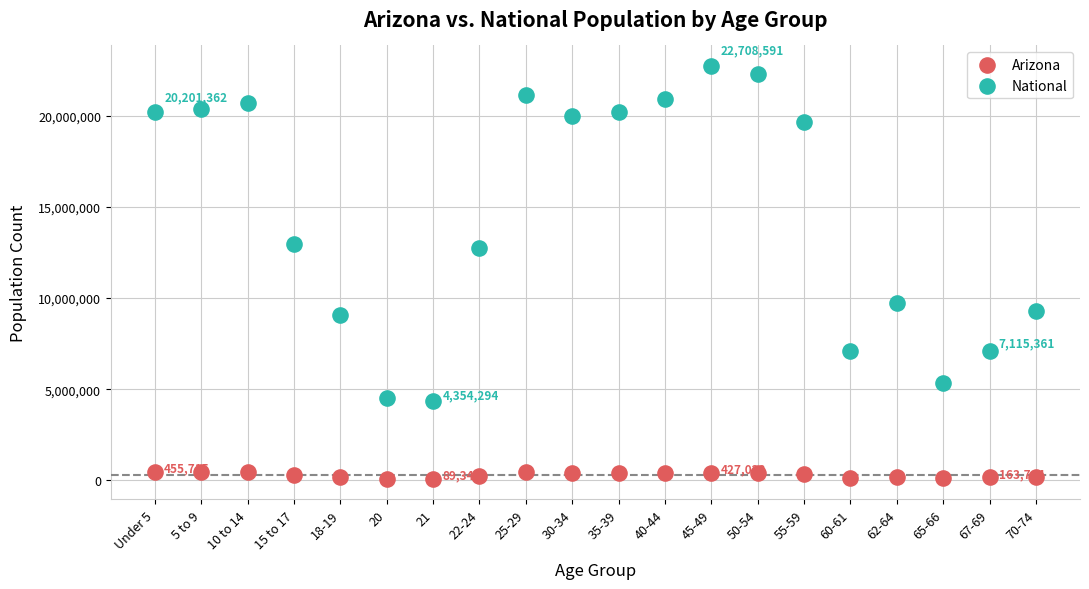

Which series reaches the minimum Y coordinate?

Arizona